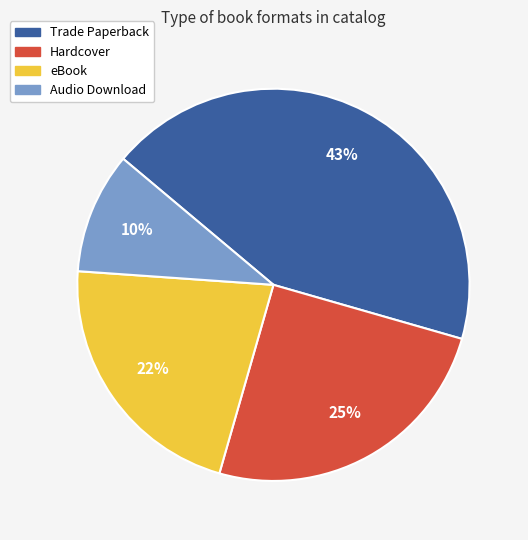

To the nearest percent, what is the difference between the eBook and Audio Download slice percentages?

12%